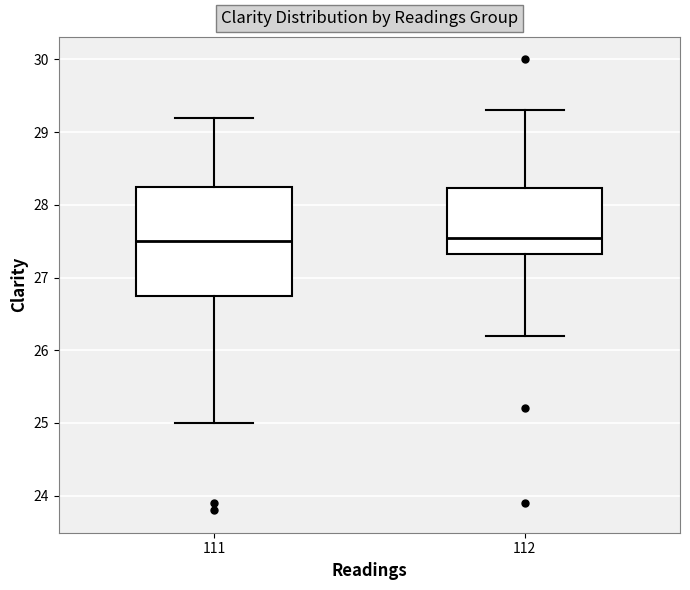

Where does the upper whisker of the box at x = 111 end on the y-axis? The values are not printed on the chart, so give them approximately, as read against the axis.

29.2